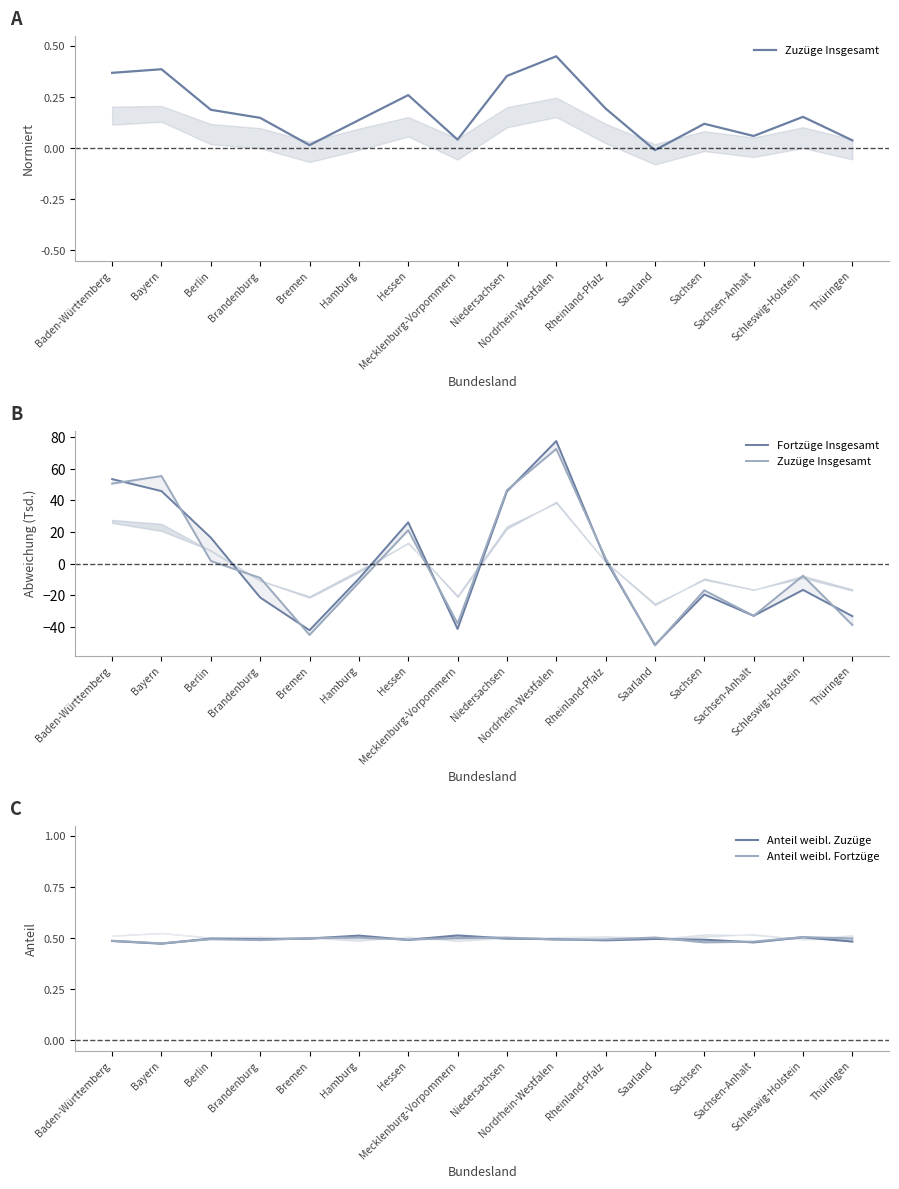

Between which two adjacent categories do Anteil weibl. Fortzüge and Fortzüge Insgesamt first intersect?

Berlin and Brandenburg